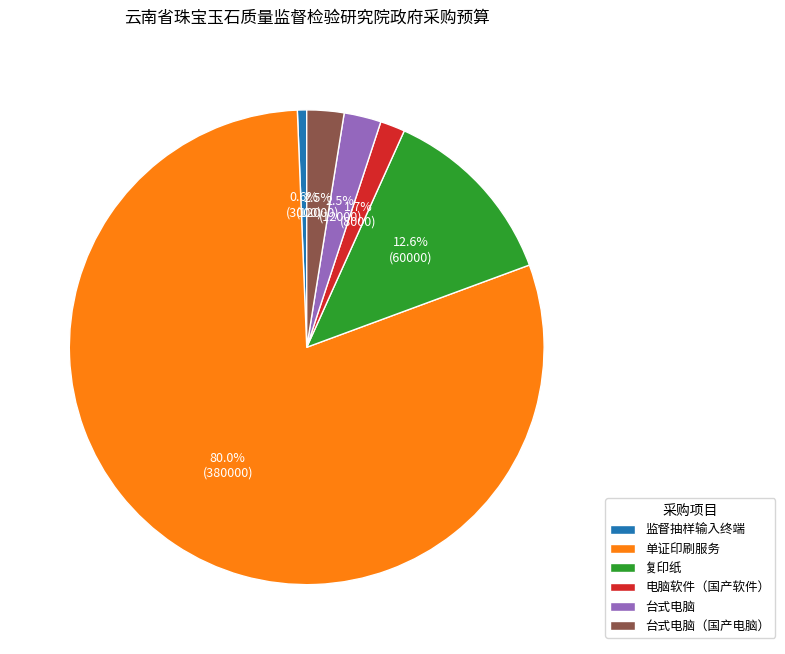

True or false: 台式电脑（国产电脑） accounts for 11% of the total.

False